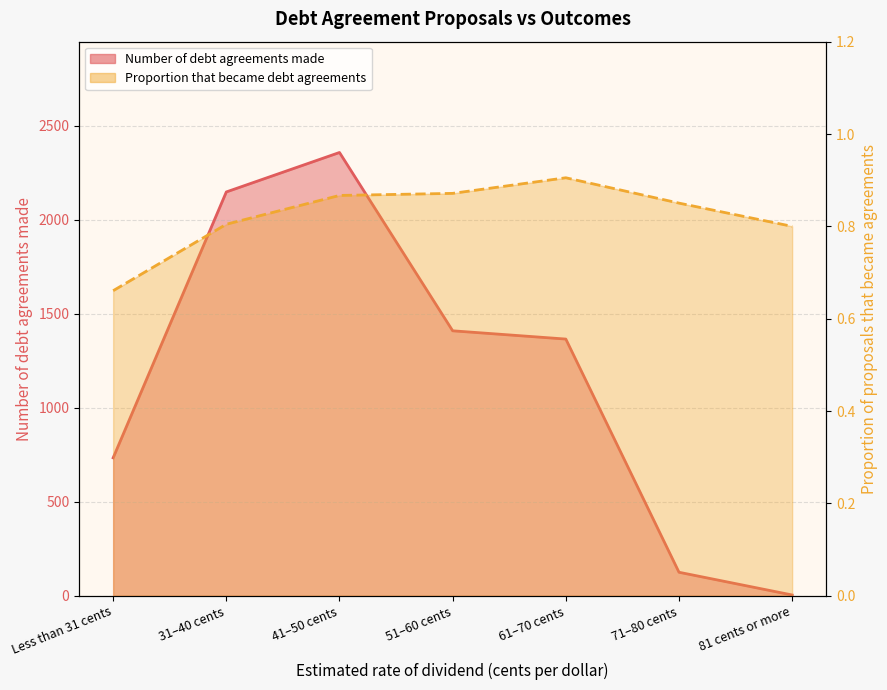

What is the sum of the Number of debt agreements made values at 61–70 cents and 71–80 cents?

1491.0